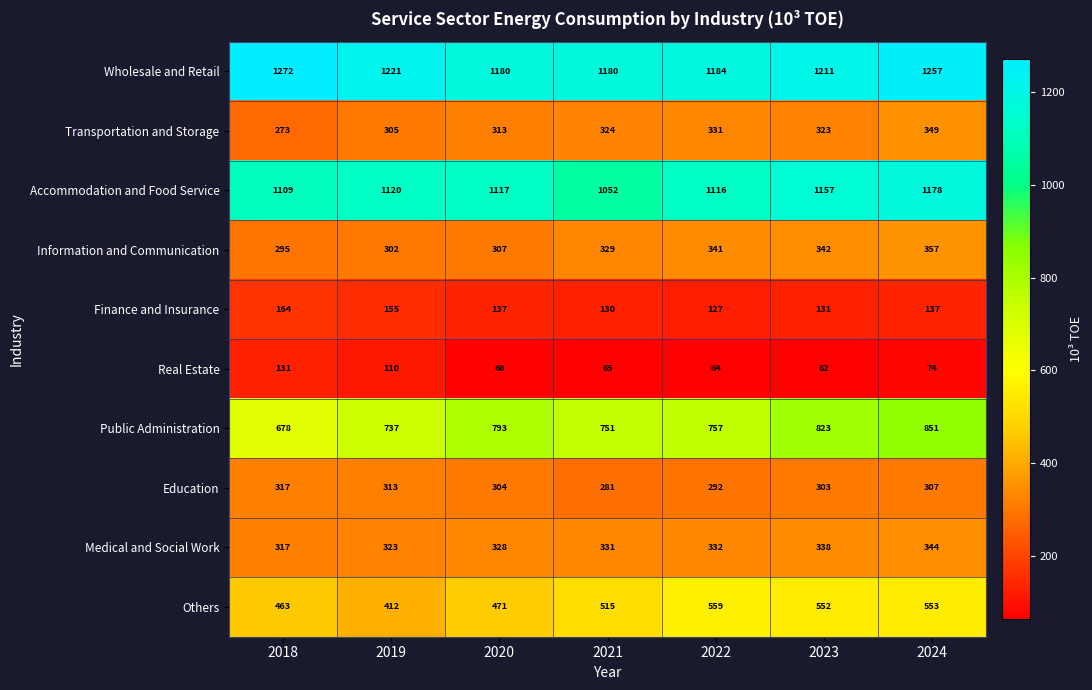

At how many categories does at least one series exceed 91?

7